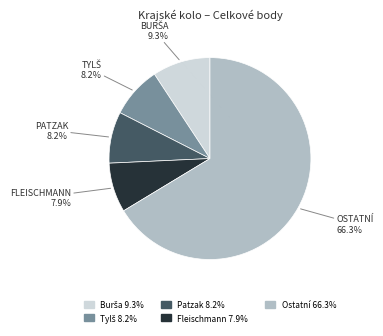

Does any single category account for the majority?

Yes